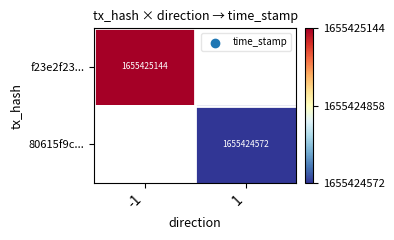

Between 1 and -1, which is larger?

-1